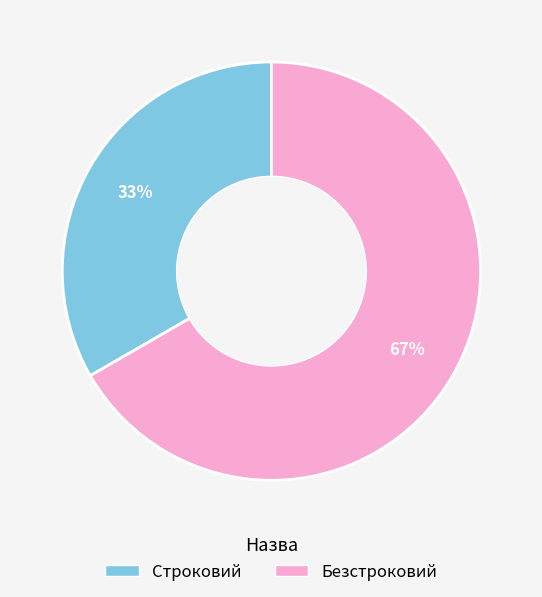

Which category has the biggest portion of the pie?

Безстроковий